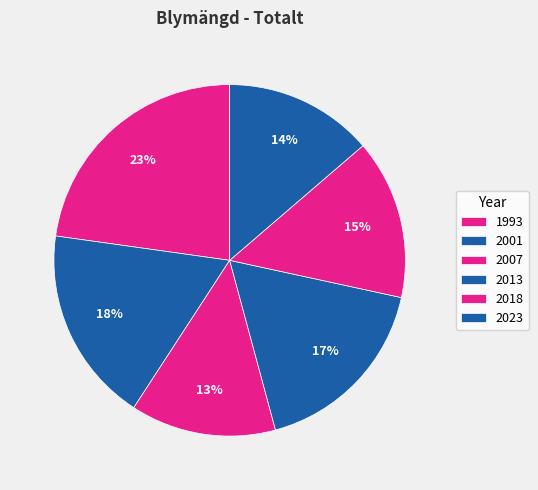

To the nearest percent, what is the combined percentage of 2001 and 1993?

41%